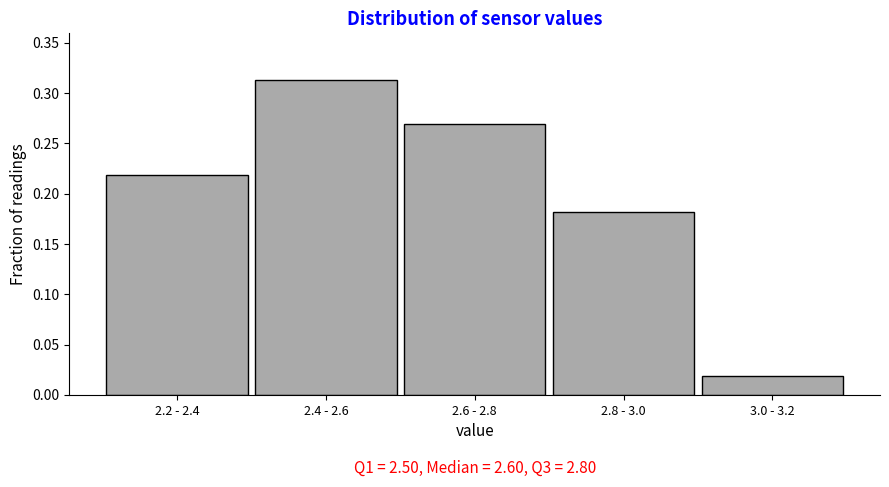

What is the sum of the values at 2.4 - 2.6 and 2.2 - 2.4?

0.5